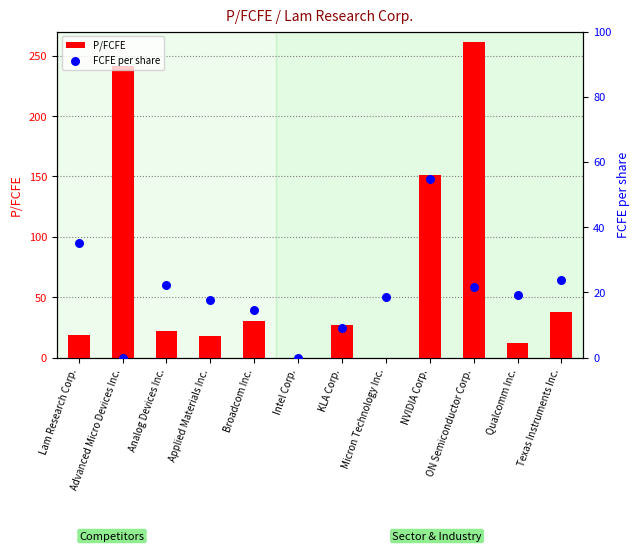

Is the value of FCFE per share at KLA Corp. greater than the value of P/FCFE at Advanced Micro Devices Inc.?

No